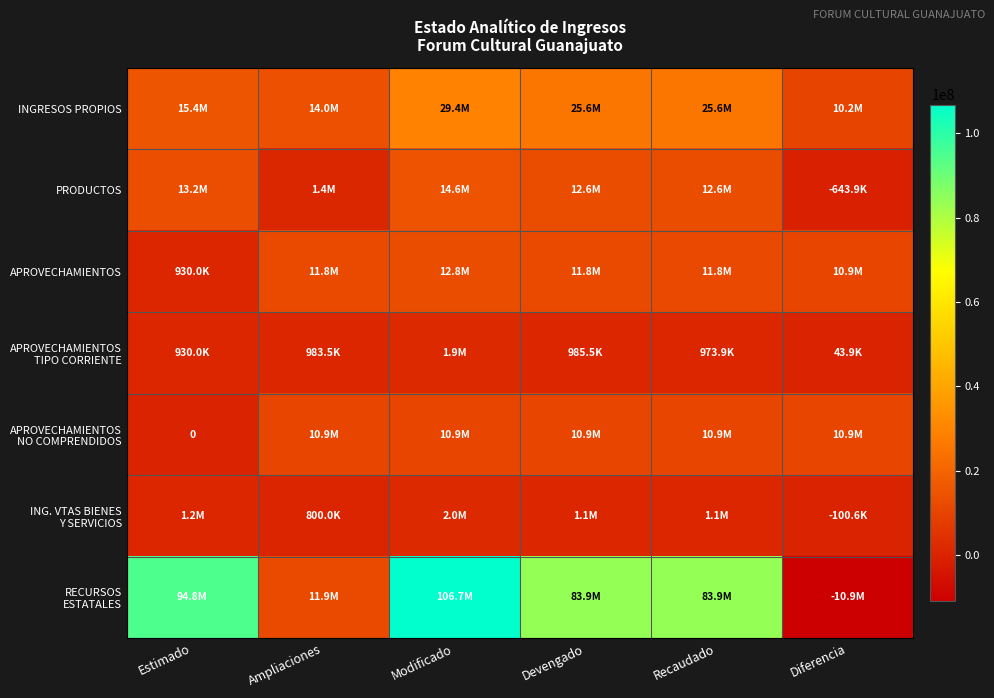

Count the number of categories in the chart.

6